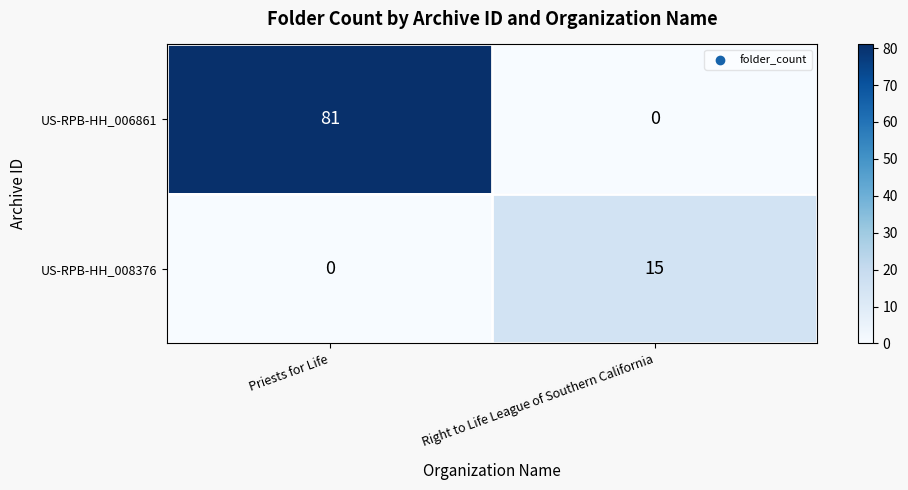

How many values in US-RPB-HH_006861 are above zero?

1